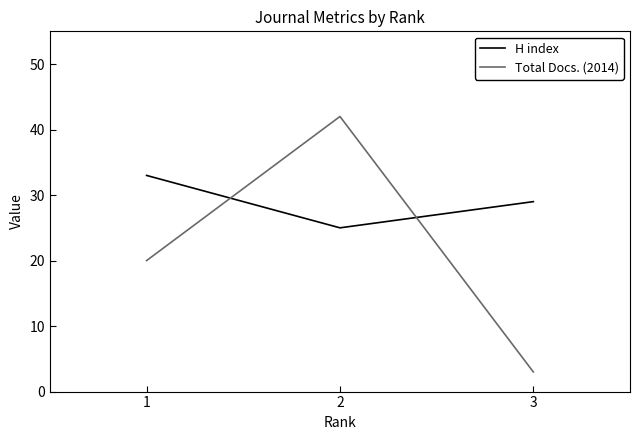

Reading right to left, extract all data points from this chart.

H index: 29	25	33
Total Docs. (2014): 3	42	20